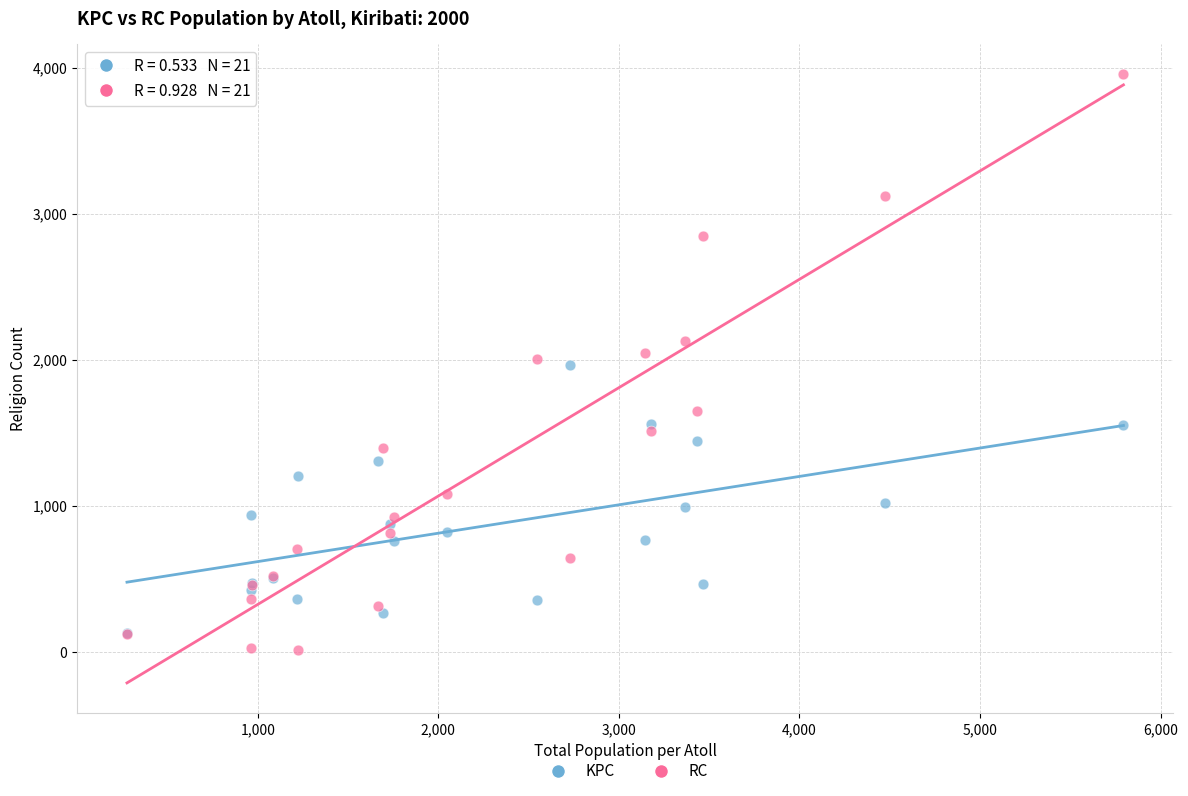

Which series contains the highest Y value?

RC